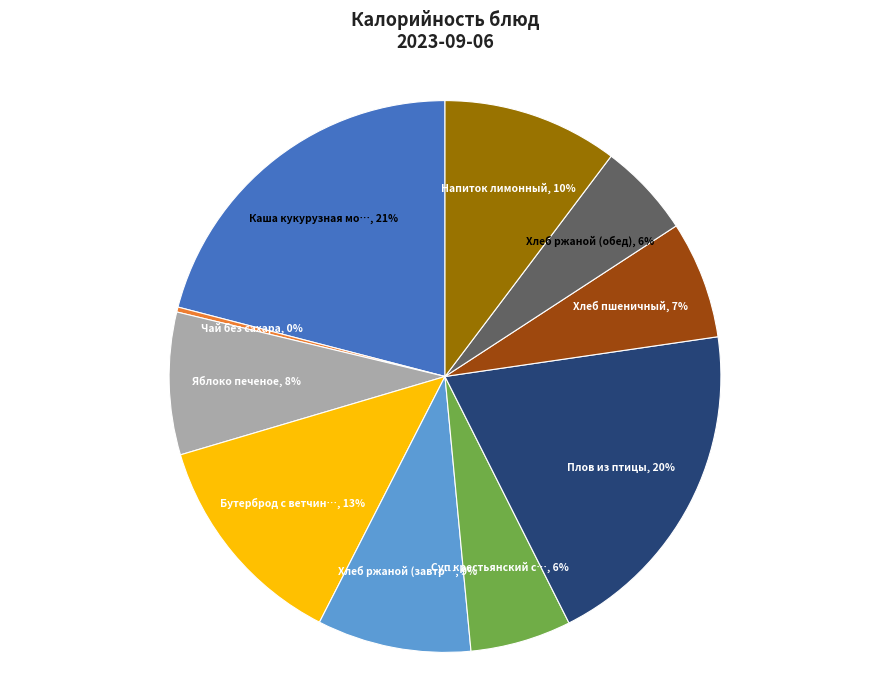

Does any single category account for the majority?

No